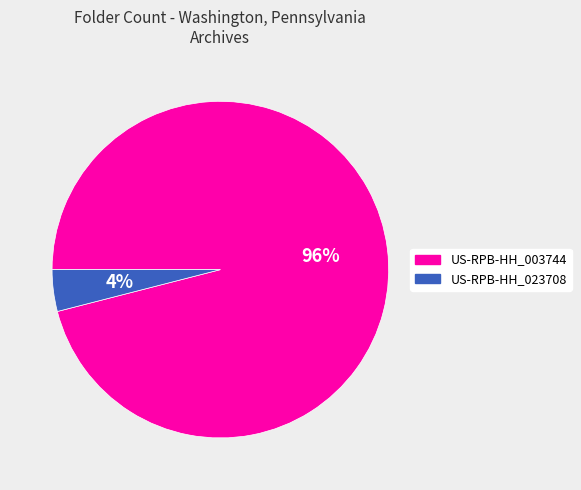

Between US-RPB-HH_003744 and US-RPB-HH_023708, which is larger?

US-RPB-HH_003744